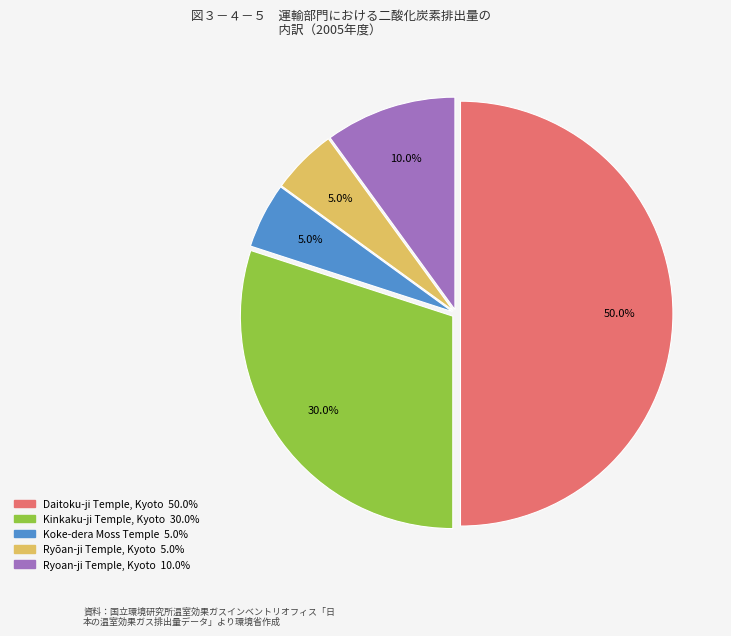

To the nearest percent, what is the difference between the largest and smallest slice percentages?

45%